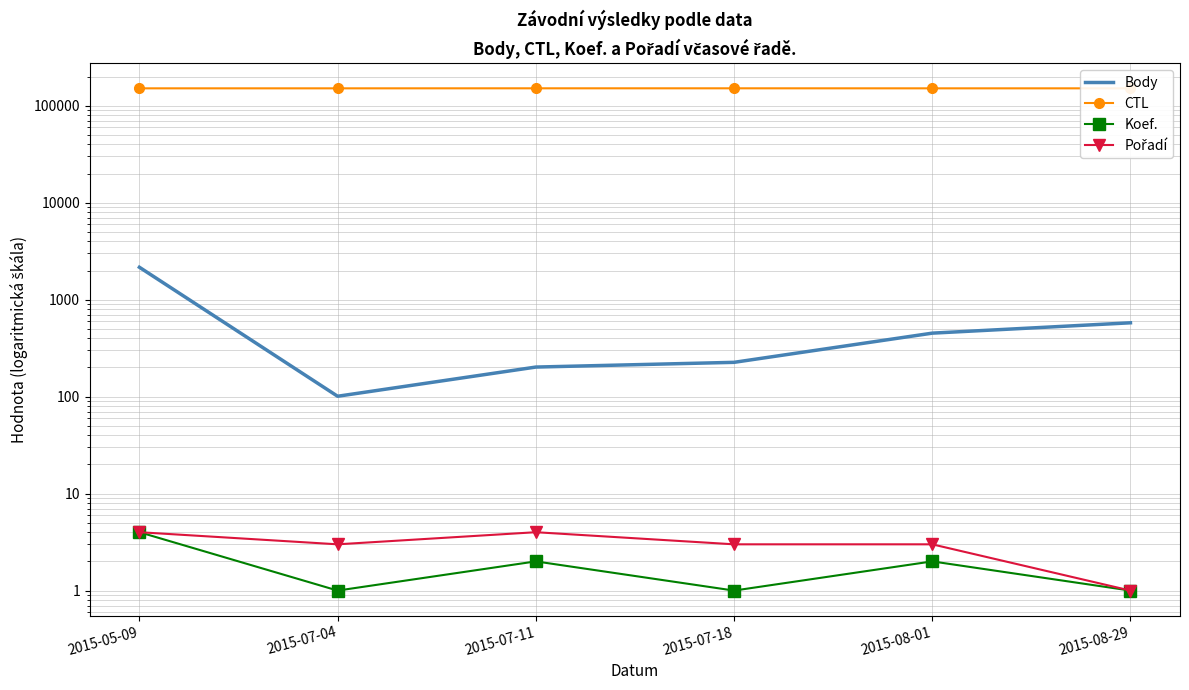

How many categories are shown in the chart?

6